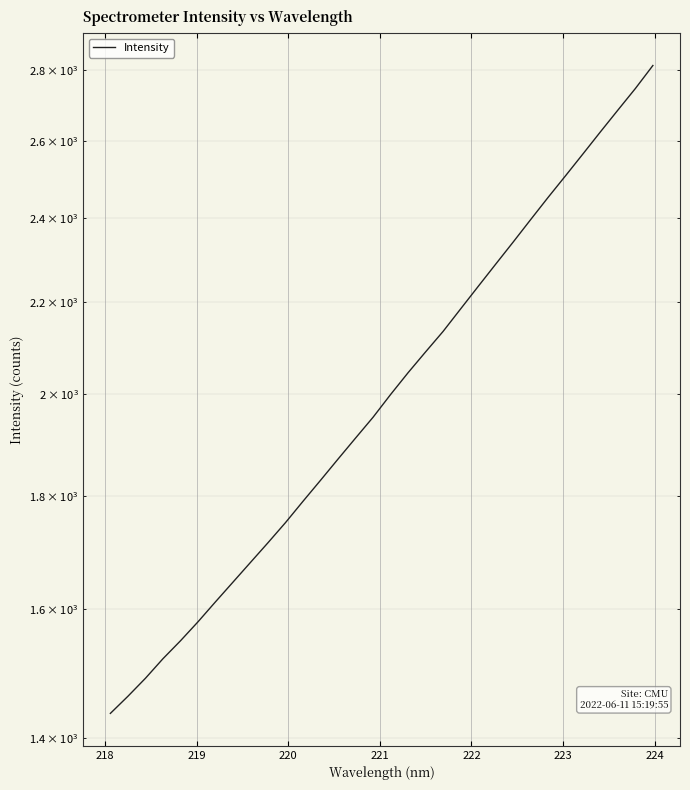

True or false: there are more than 2 points higher than both neighbors.

False